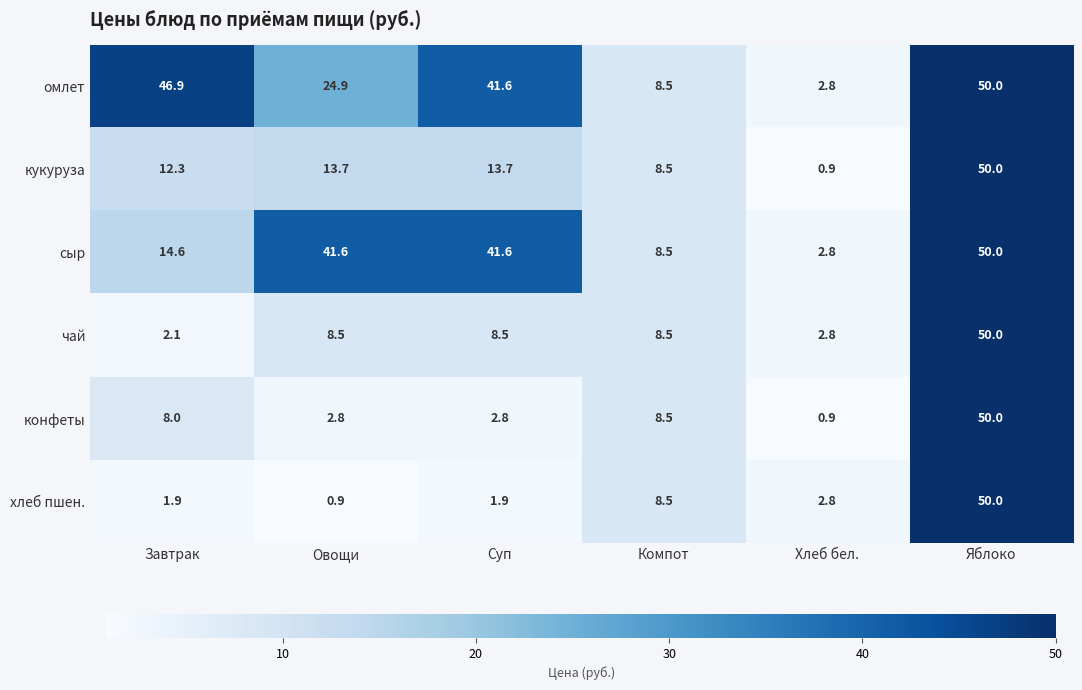

At which label does омлет first exceed 41?

Завтрак